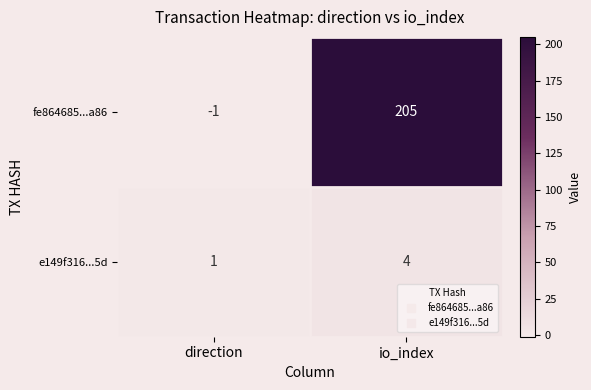

What is the total value across all series at io_index?

209